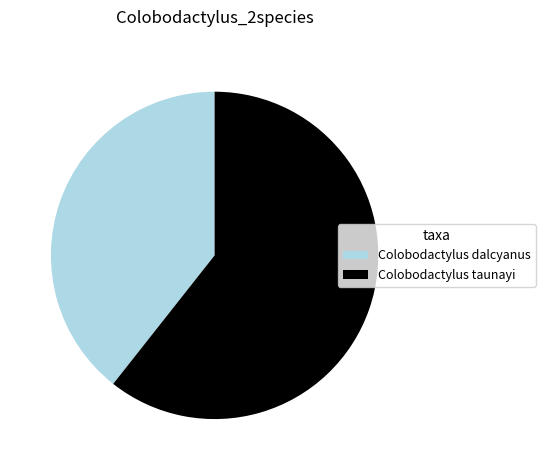

Which has a higher value, Colobodactylus taunayi or Colobodactylus dalcyanus?

Colobodactylus taunayi